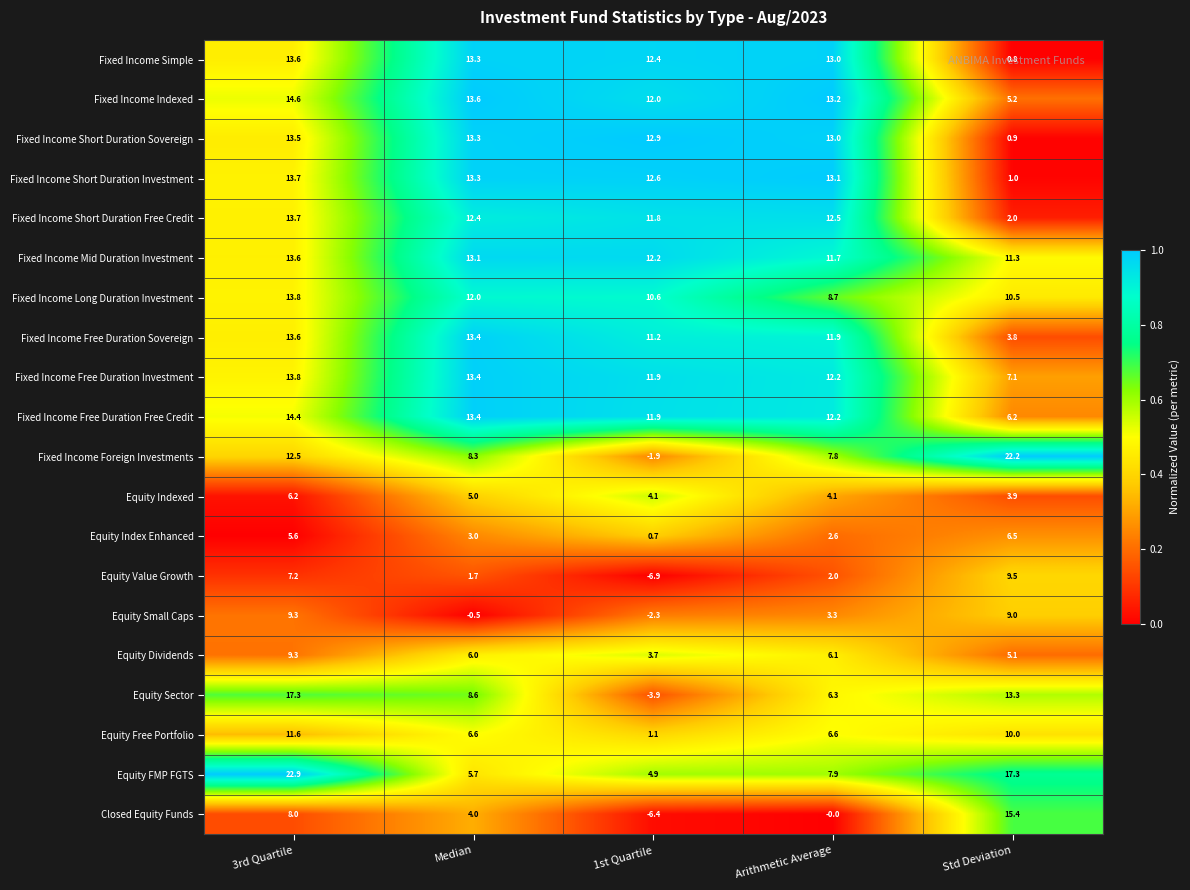

Which series has the widest spread of values?

Fixed Income Foreign Investments